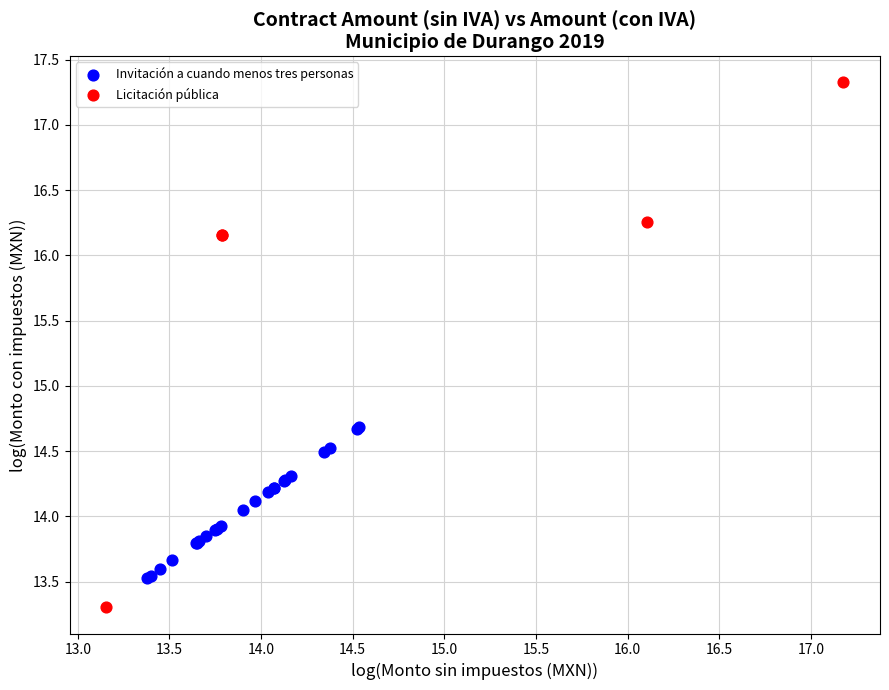

Which series contains the lowest Y value?

Licitación pública